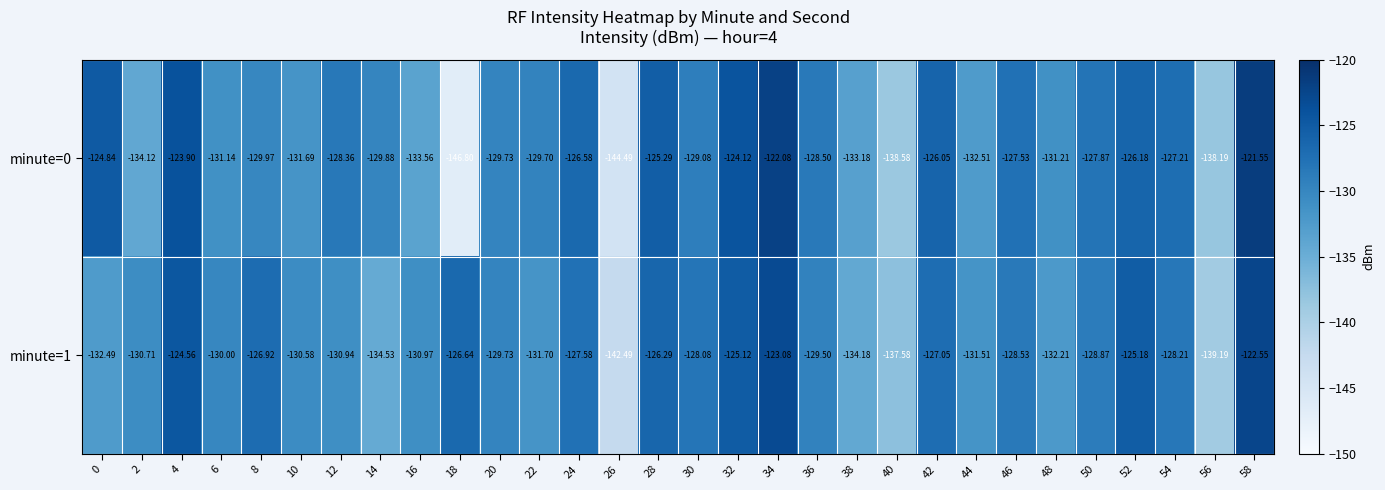

Is the value of minute=0 at 46 greater than the value of minute=1 at 30?

Yes